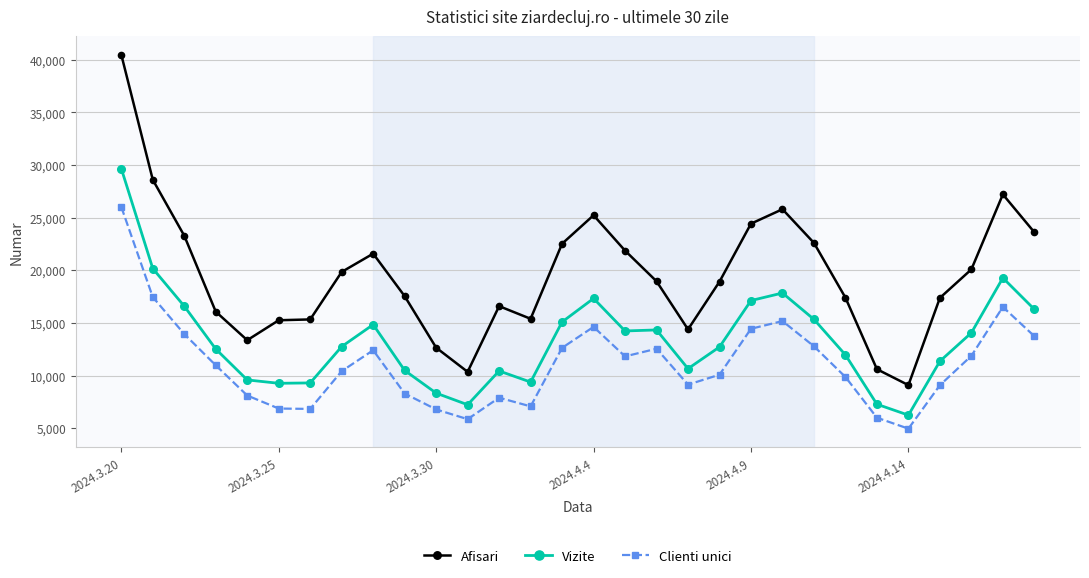

True or false: Clienti unici and Afisari cross at least once.

False